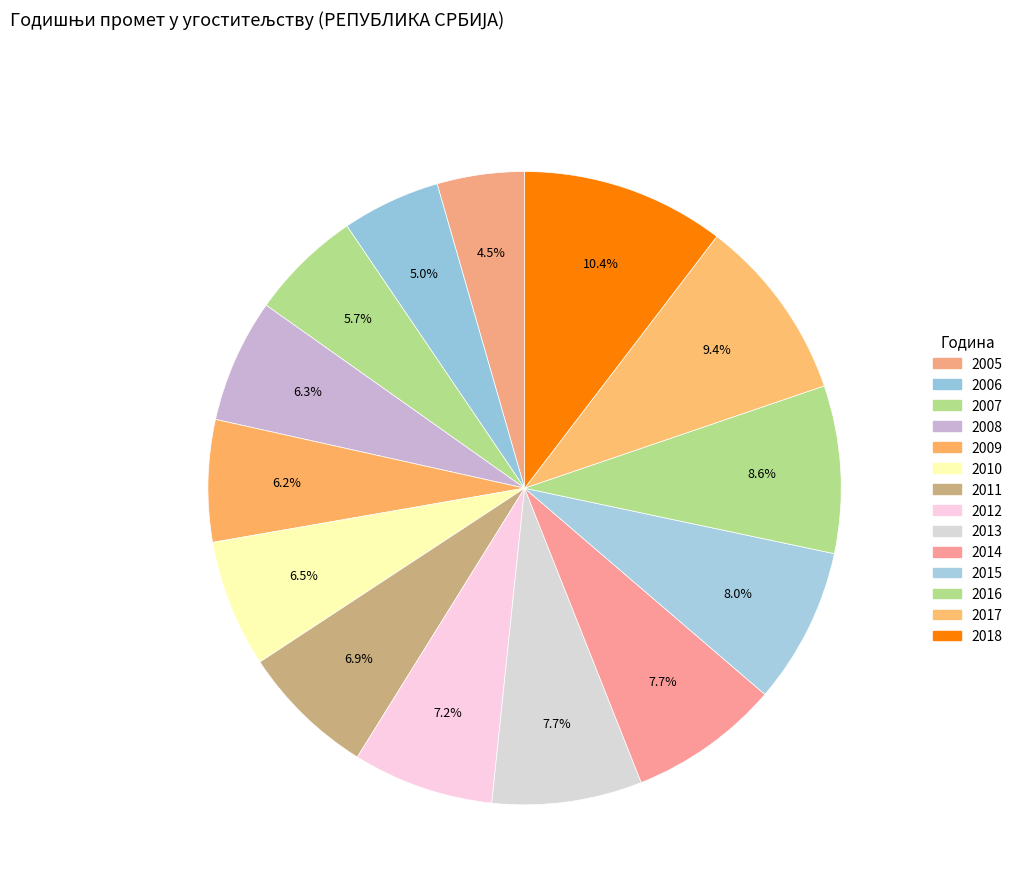

What percentage is the 2016 slice, to the nearest percent?

9%